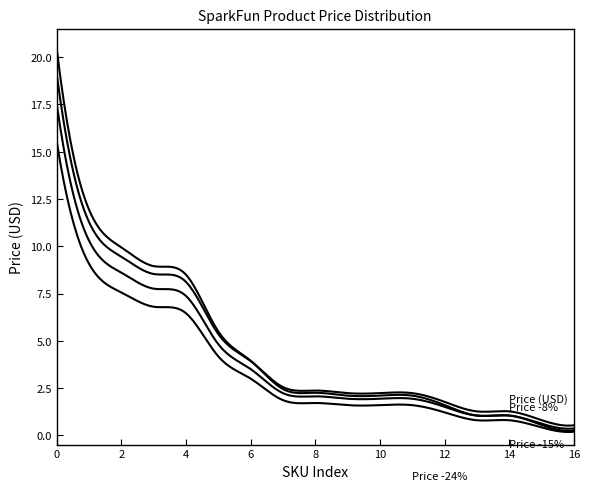

How many lines are shown in the chart?

4